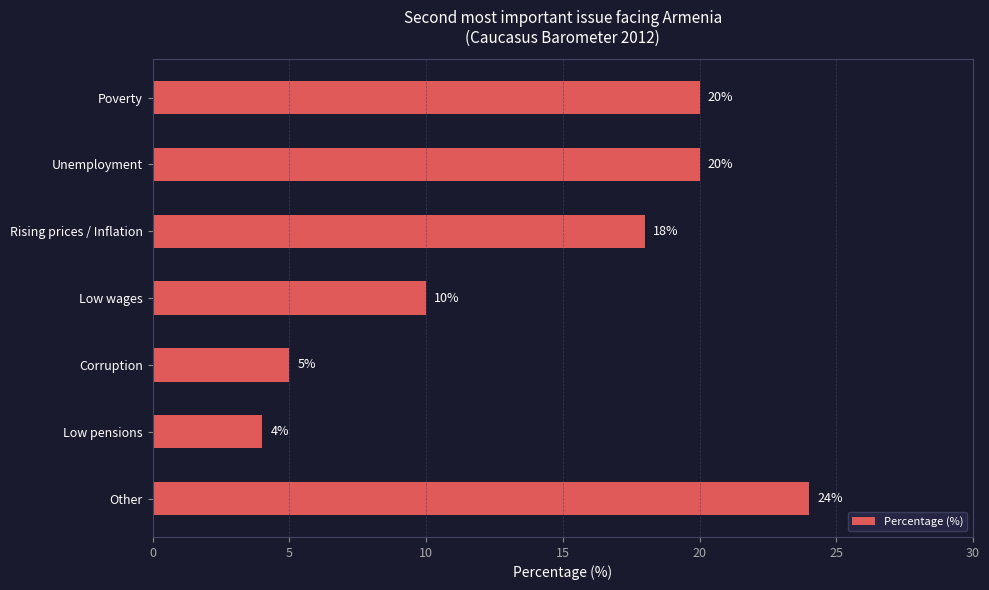

Reading bottom to top, extract all data points from this chart.

Other=24	Low pensions=4	Corruption=5	Low wages=10	Rising prices / Inflation=18	Unemployment=20	Poverty=20